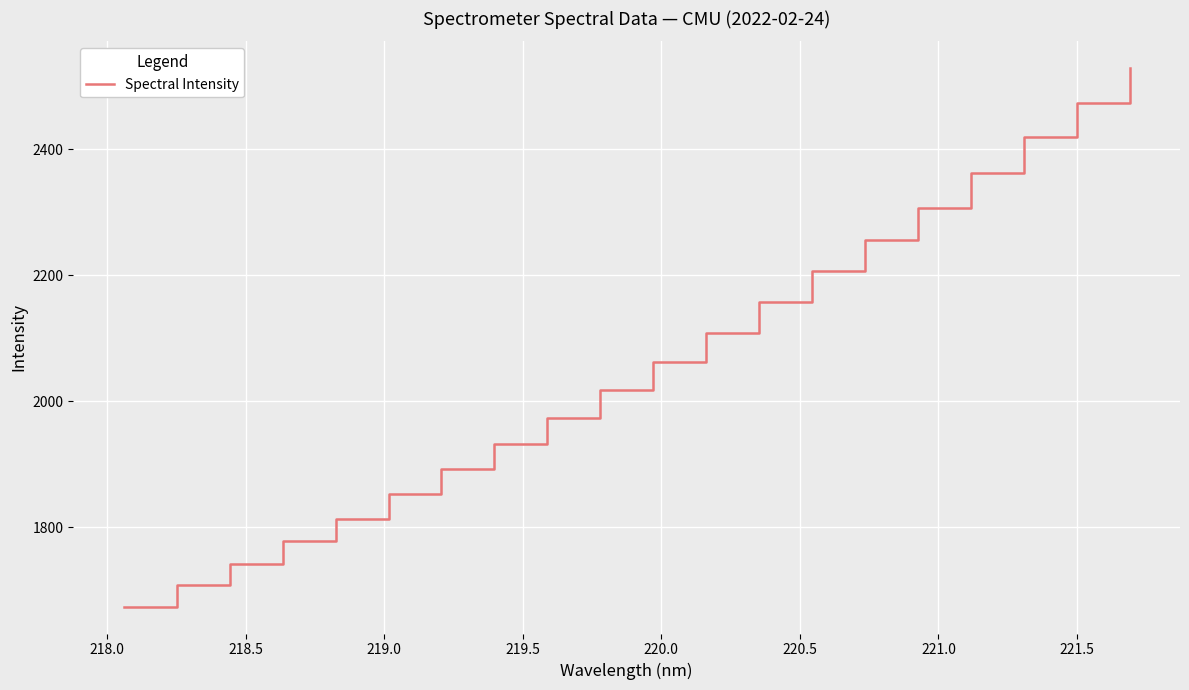

Does the chart display data point markers on the line(s)?

No